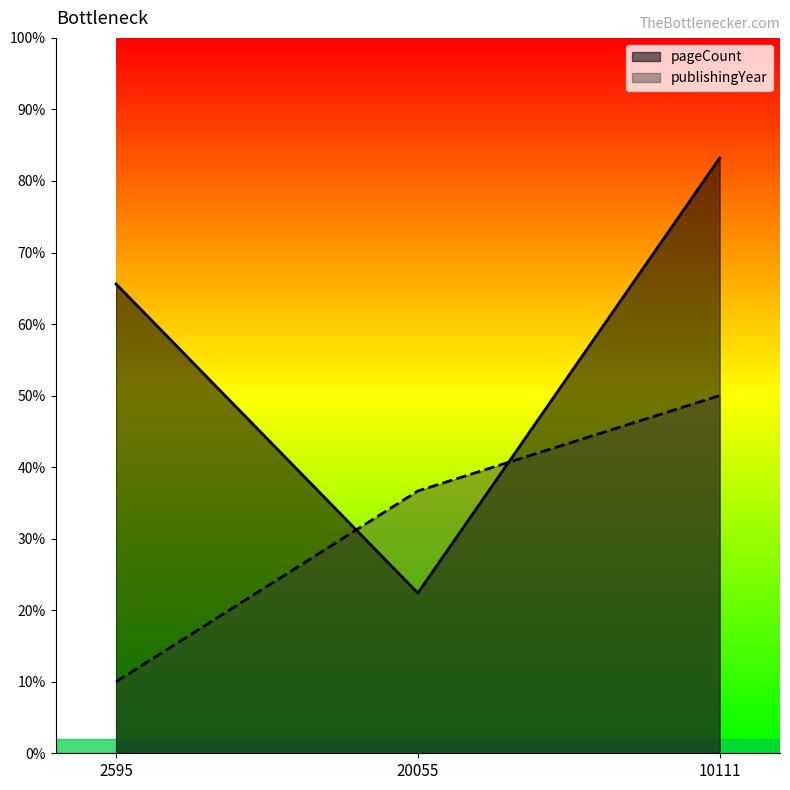

Which series has the largest range (max minus min)?

pageCount